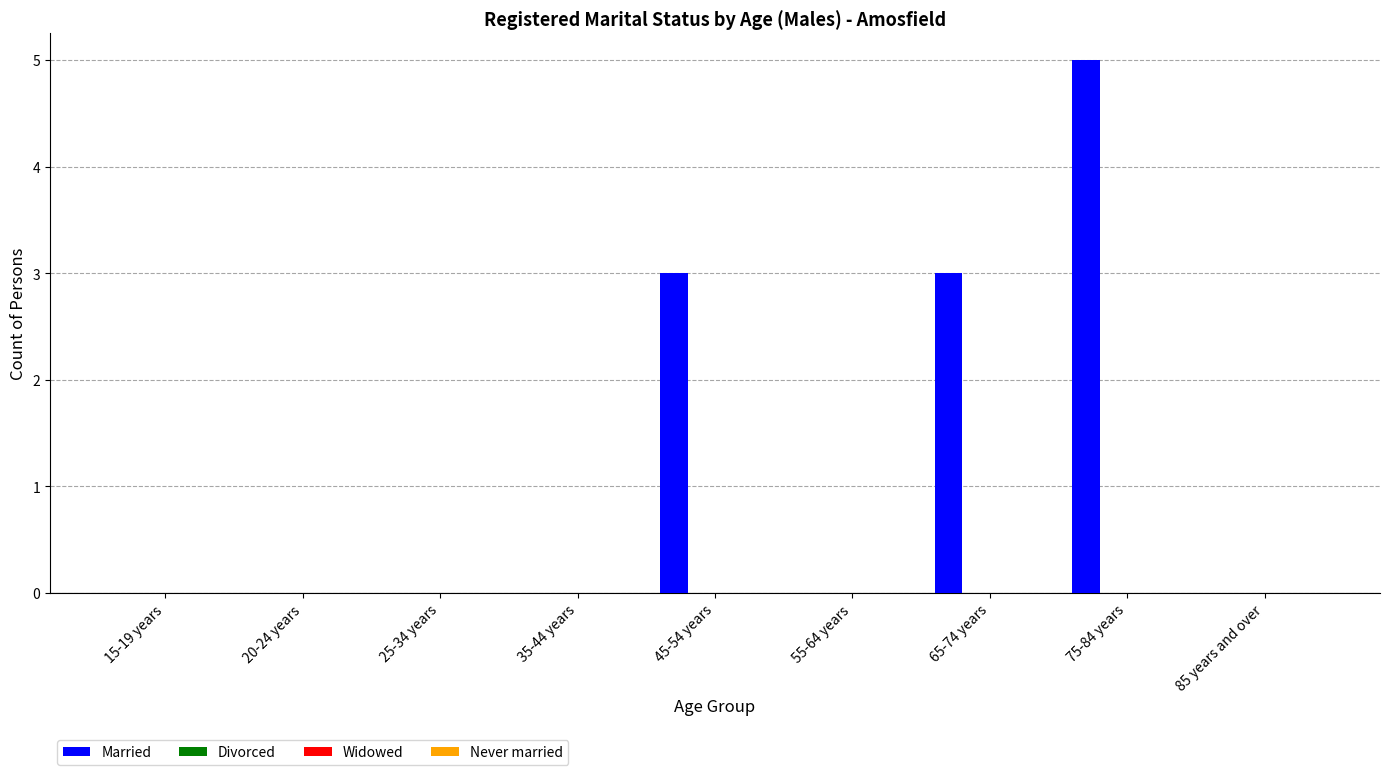

Count the number of categories in the chart.

9